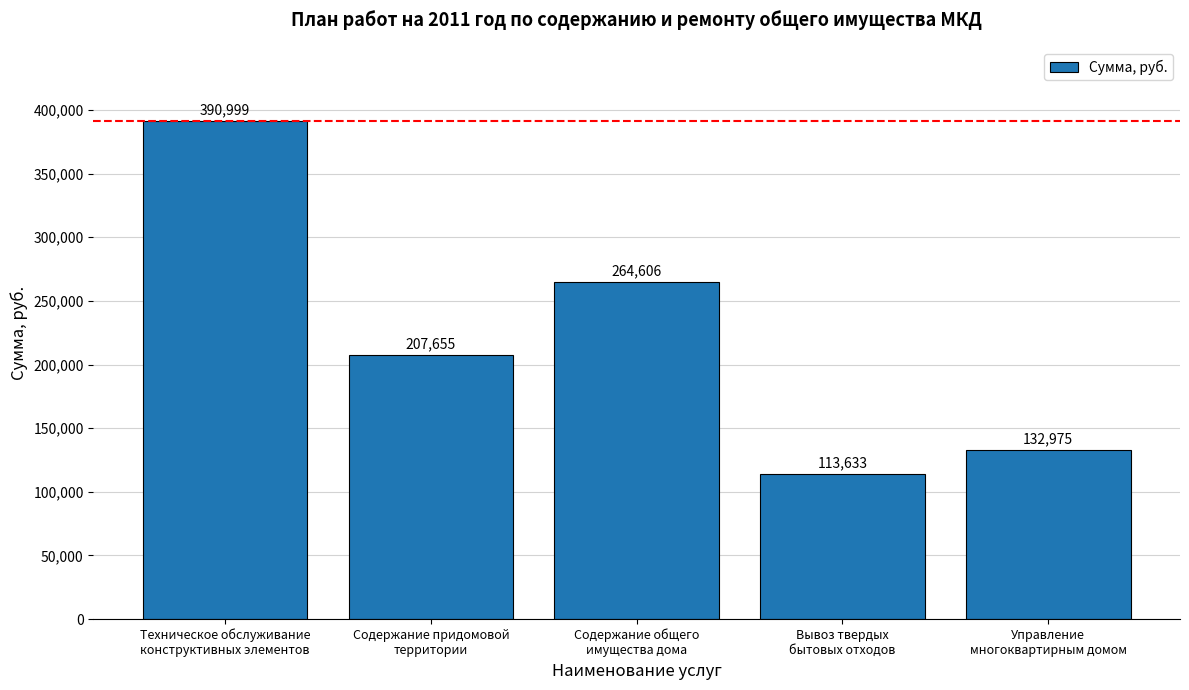

Between Техническое обслуживание
конструктивных элементов and Содержание придомовой
территории, which is larger?

Техническое обслуживание
конструктивных элементов